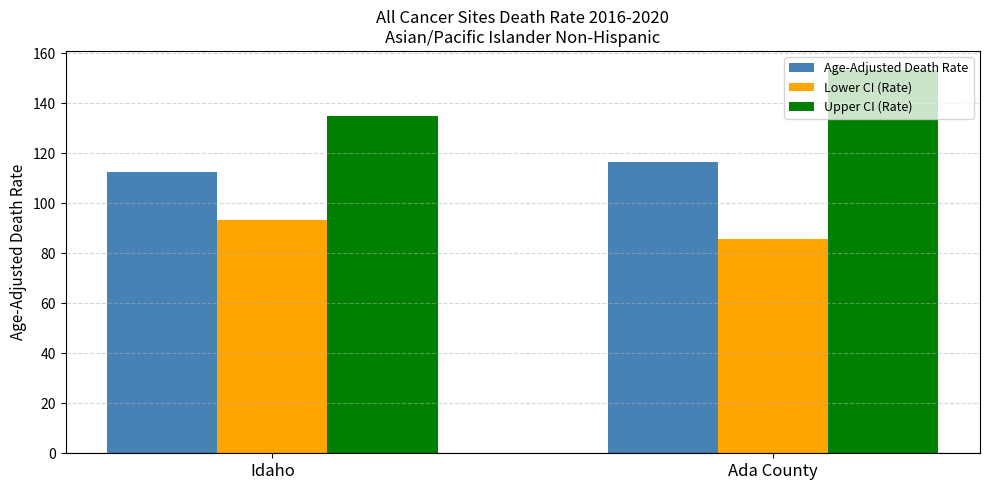

What is the total value across all series at Ada County?

355.5